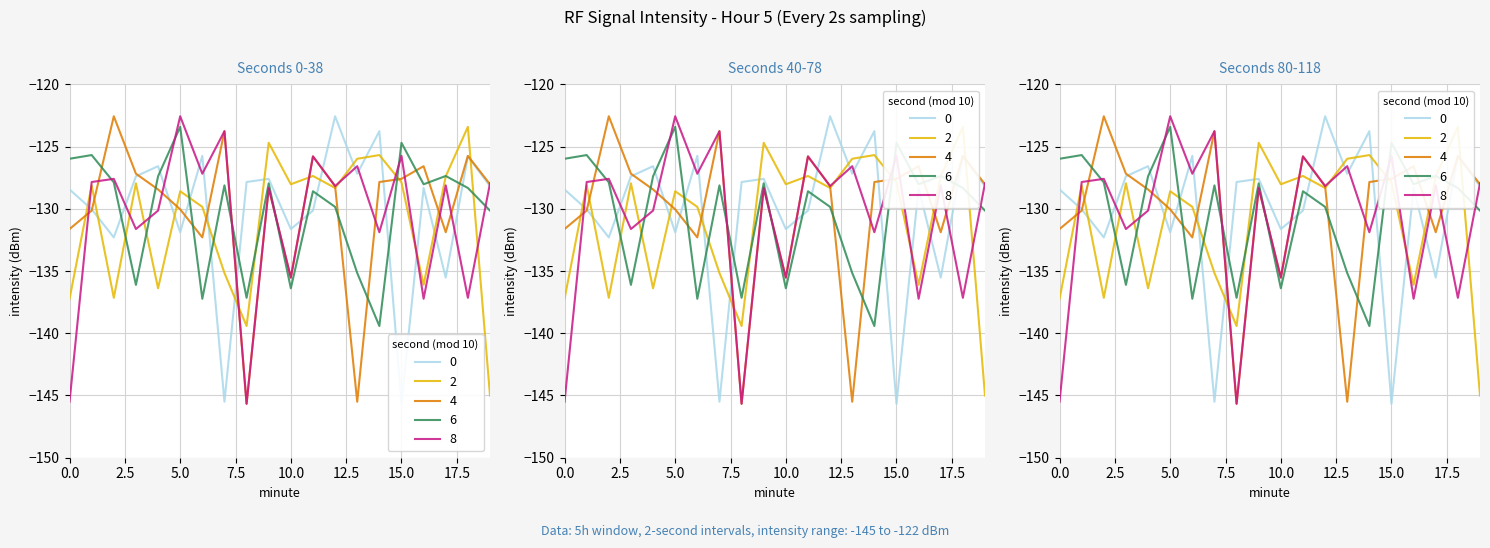

What is the difference between the highest and lowest values at 14?

15.7